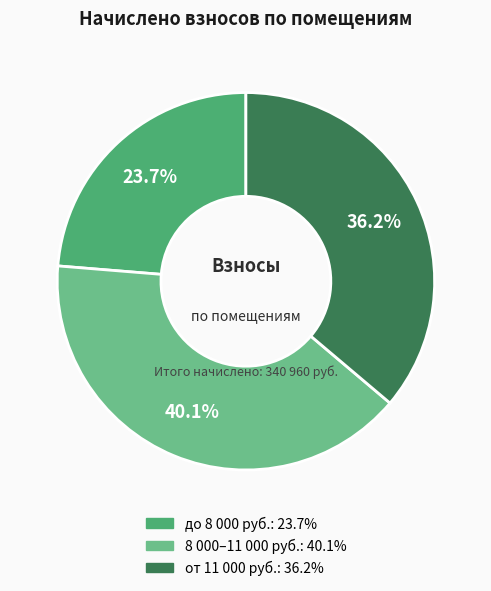

Is there a majority slice in this chart?

No